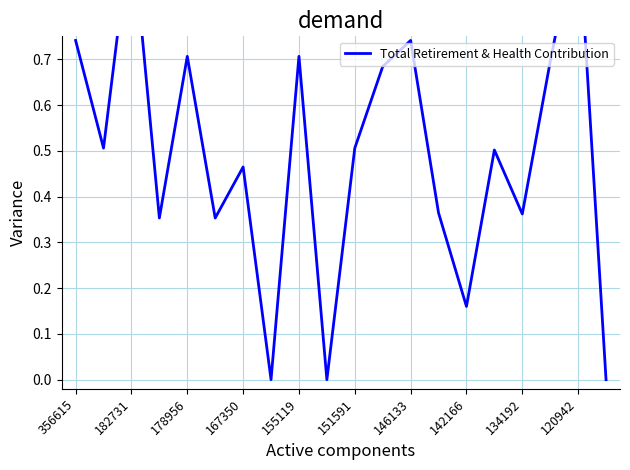

How many values are above zero?

17